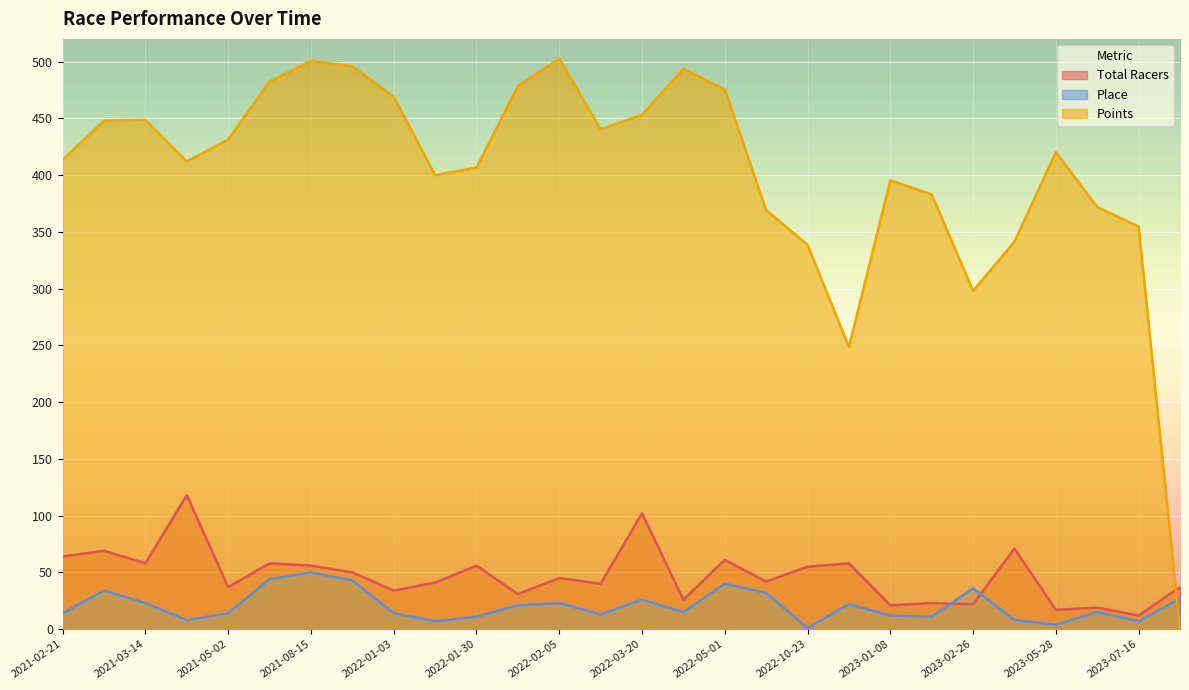

How many times do Total Racers and Place cross each other?

2